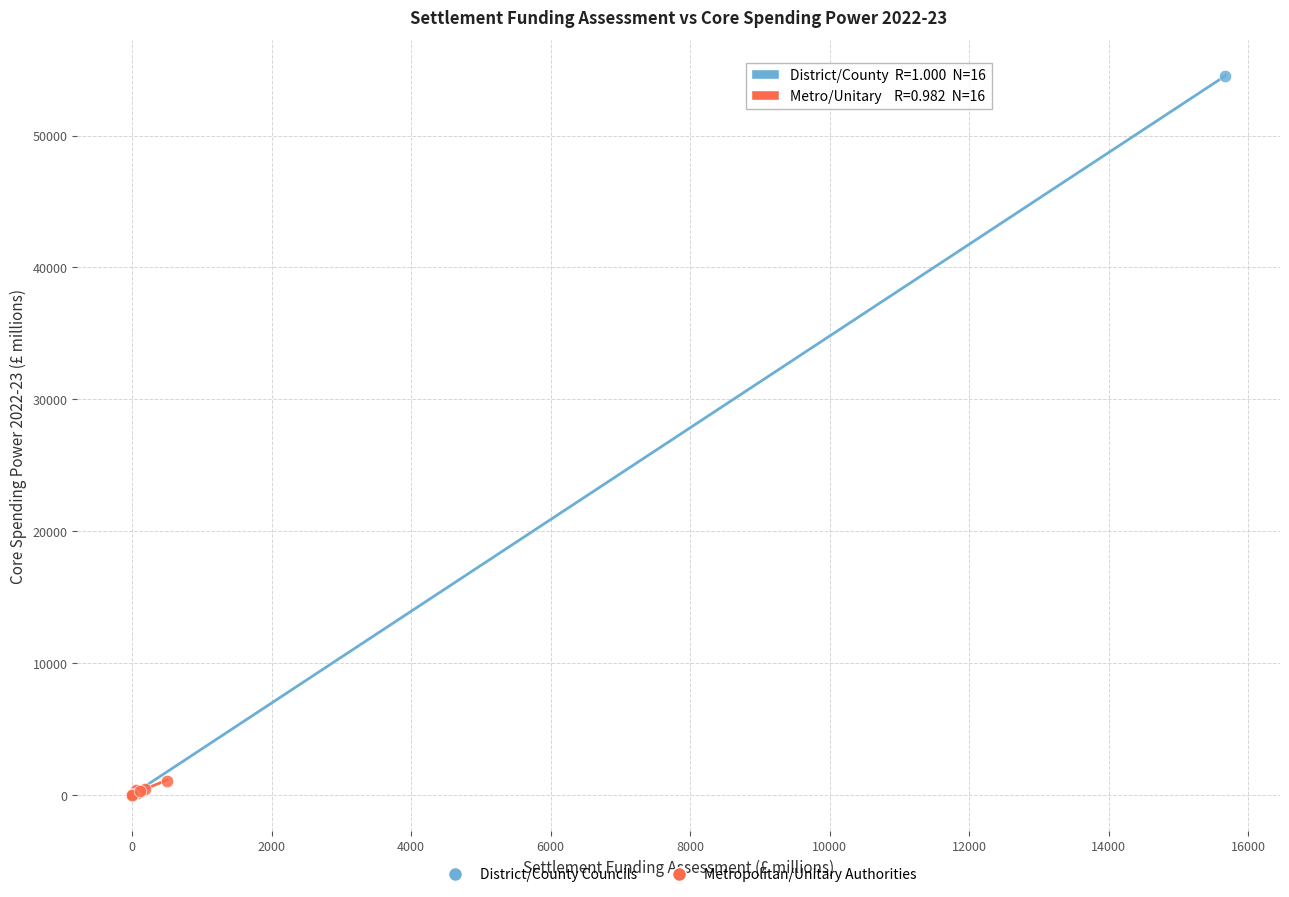

Which series has the widest spread of Y values?

District/County Councils